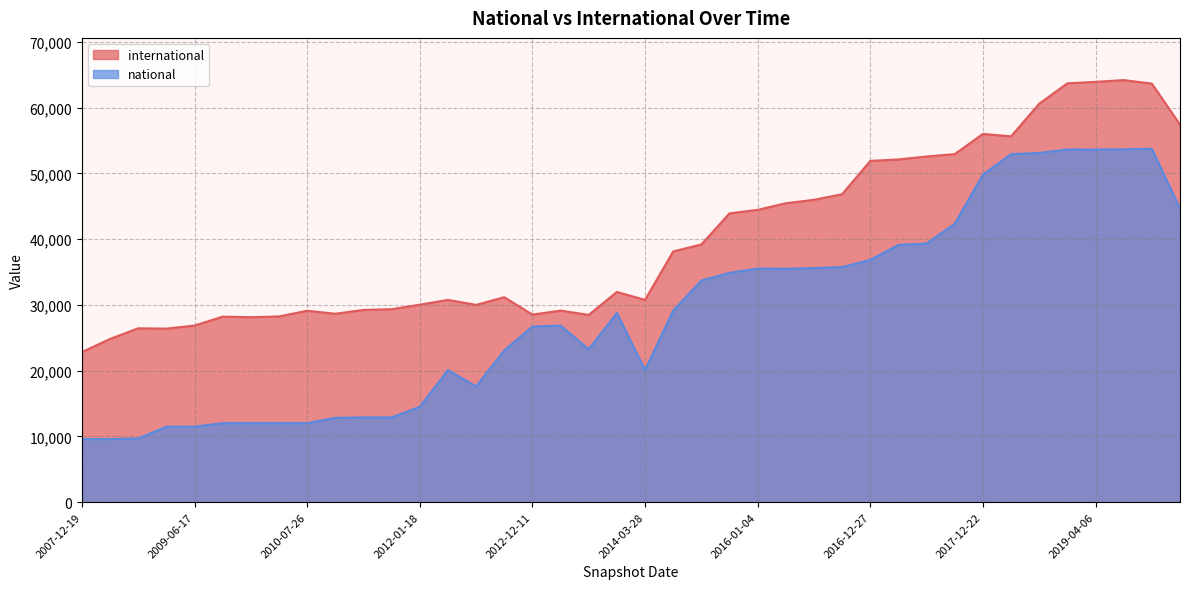

At which label is national closest to 31673?

2015-04-09